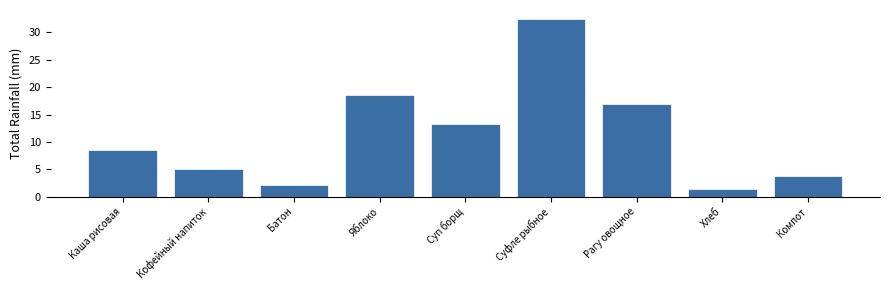

What is the difference between the maximum and minimum values?

31.0